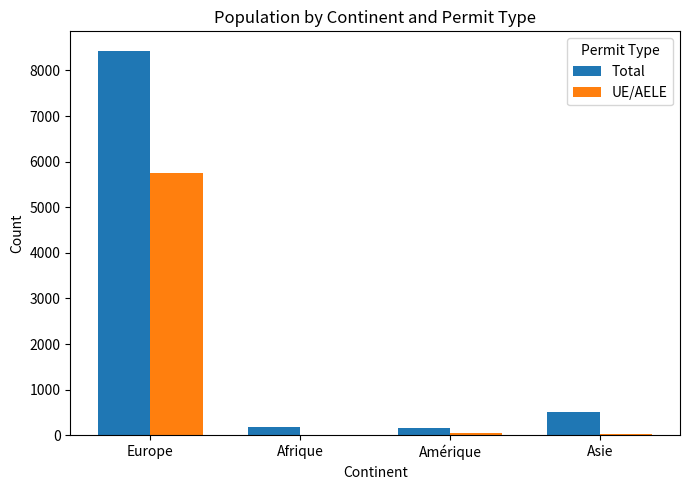

At which label is Total closest to 4291?

Asie